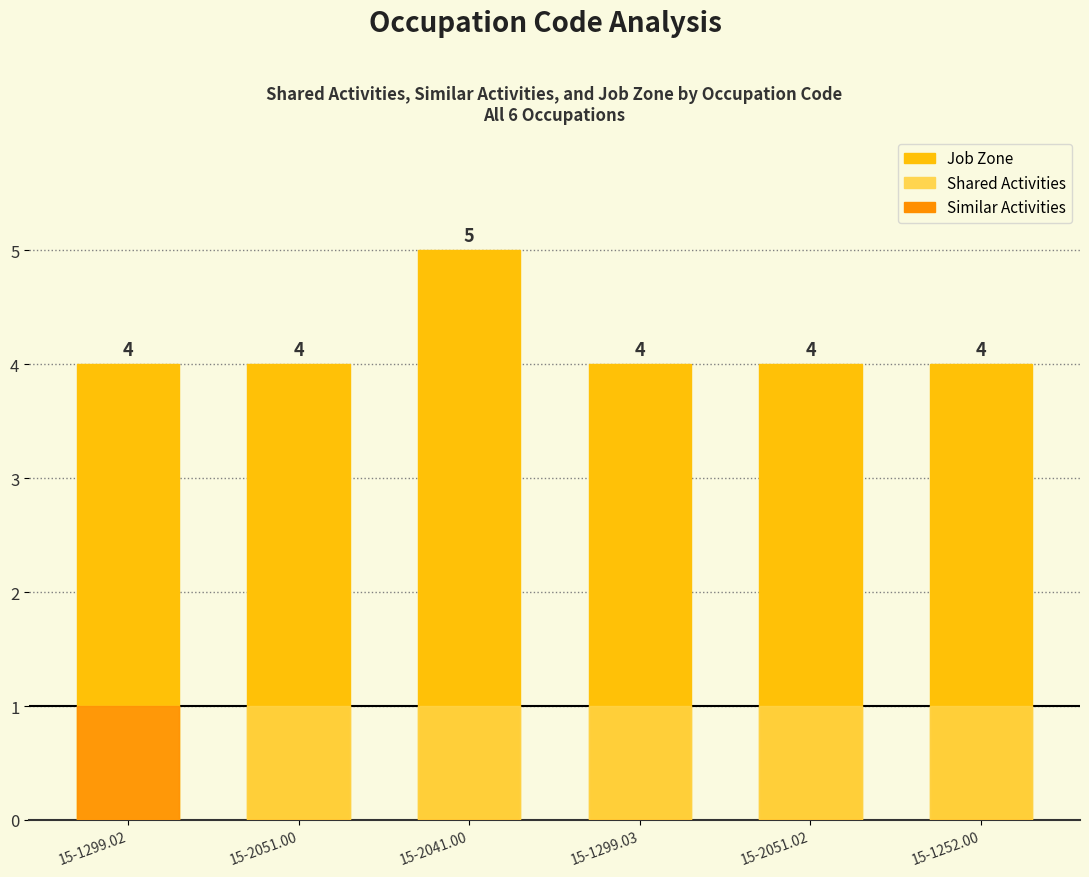

What is the difference between the maximum and minimum values in the Job Zone series?

1